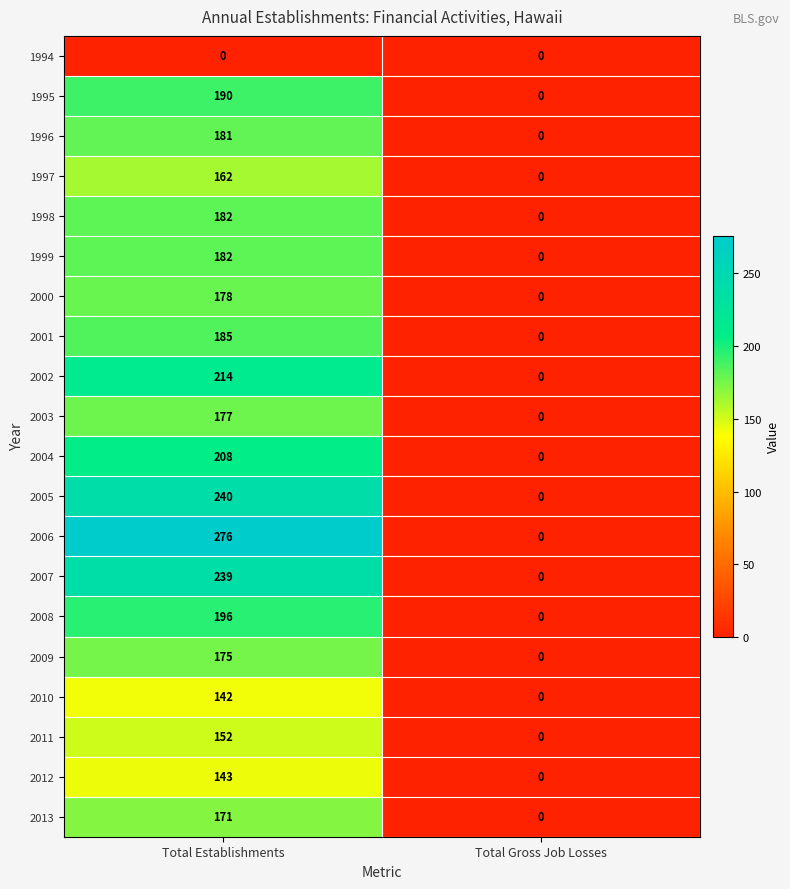

What is the sum of the 1997 values at Total Gross Job Losses and Total Establishments?

162